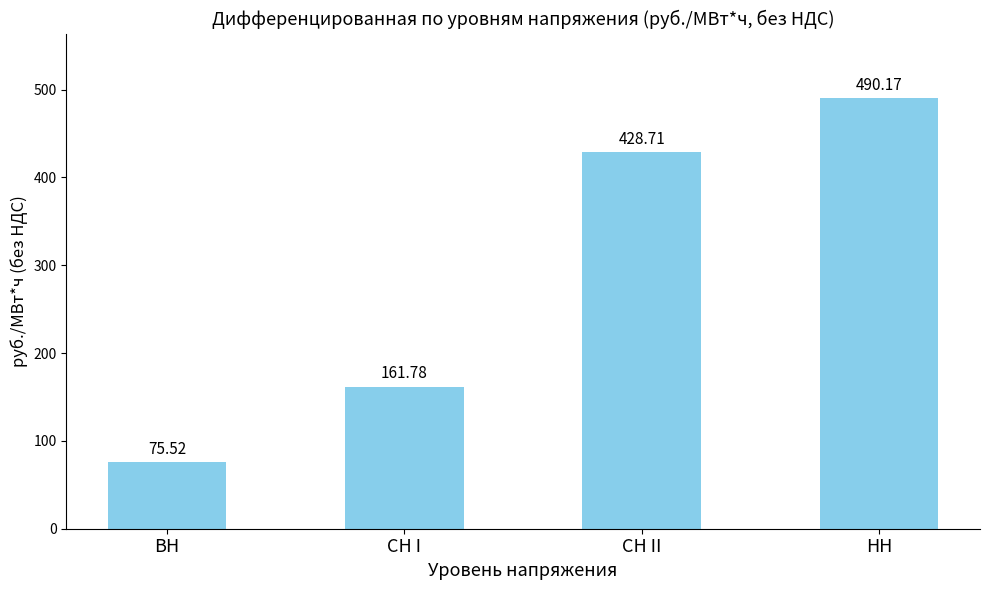

What is the change in value from СН I to НН?

+328.4